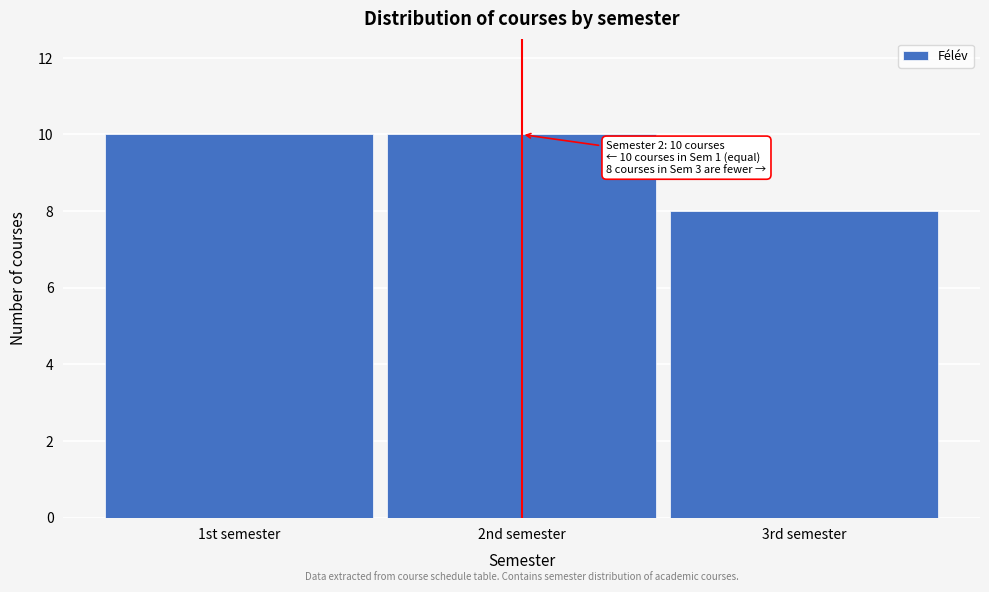

Reading left to right, transcribe all the data shown in this chart.

1st semester=10	2nd semester=10	3rd semester=8